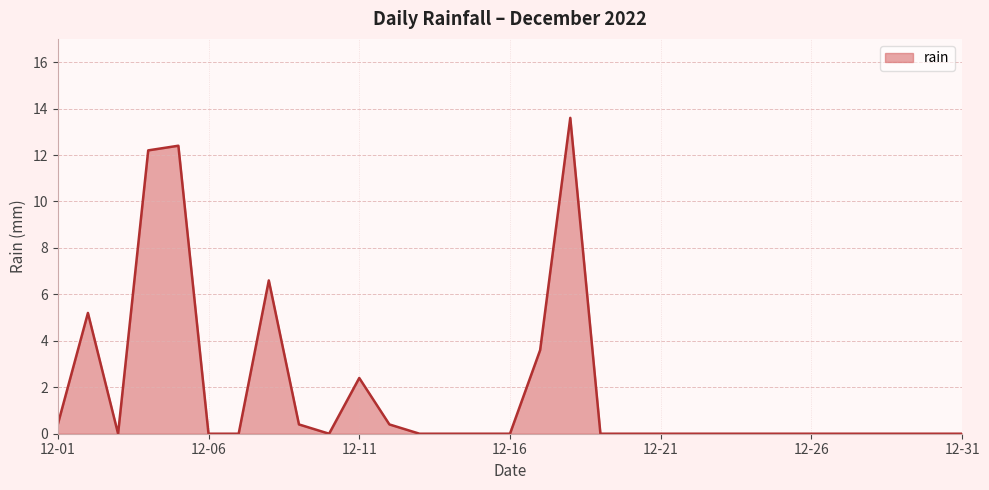

What is the difference between the maximum and minimum values?

13.6